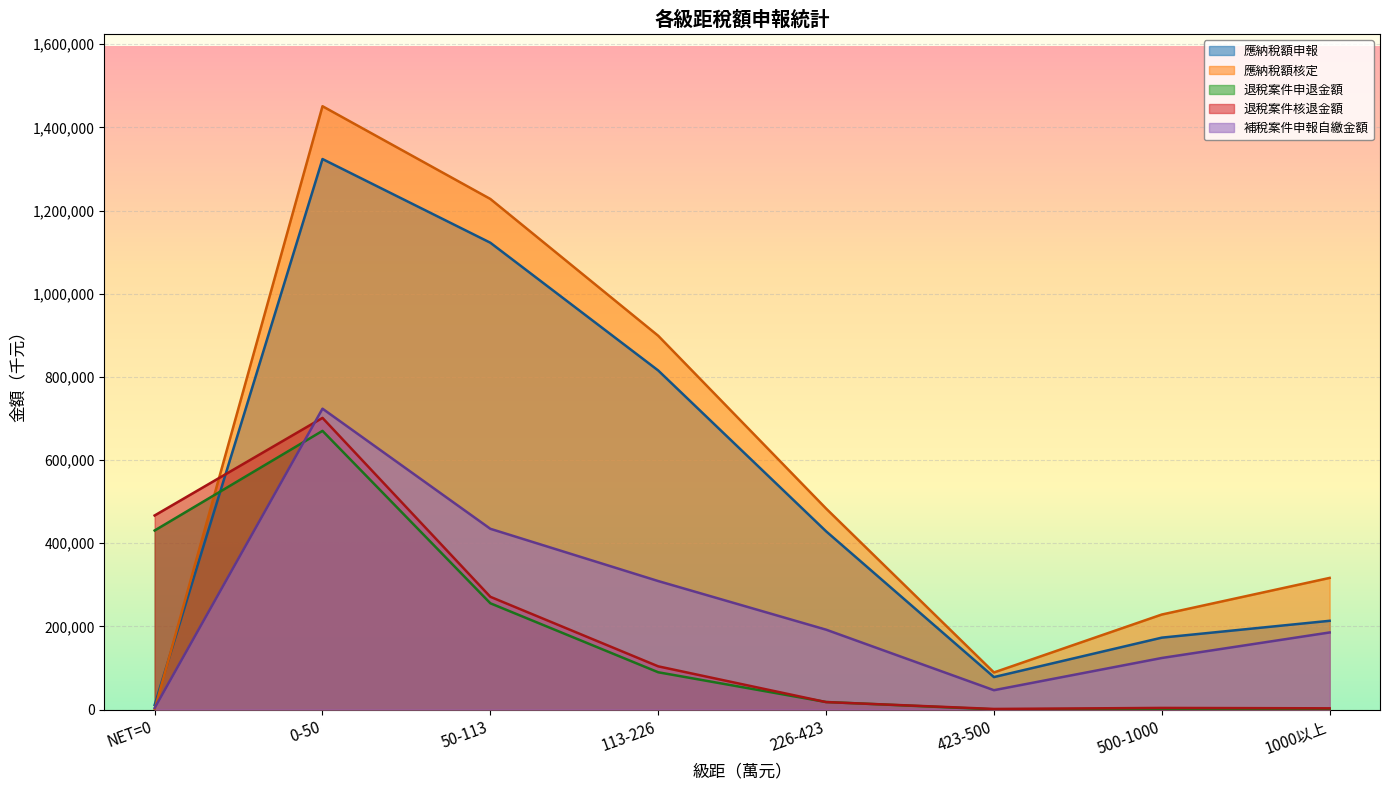

What value does the 應納稅額核定 series have at 113-226, to the nearest 100?

898900